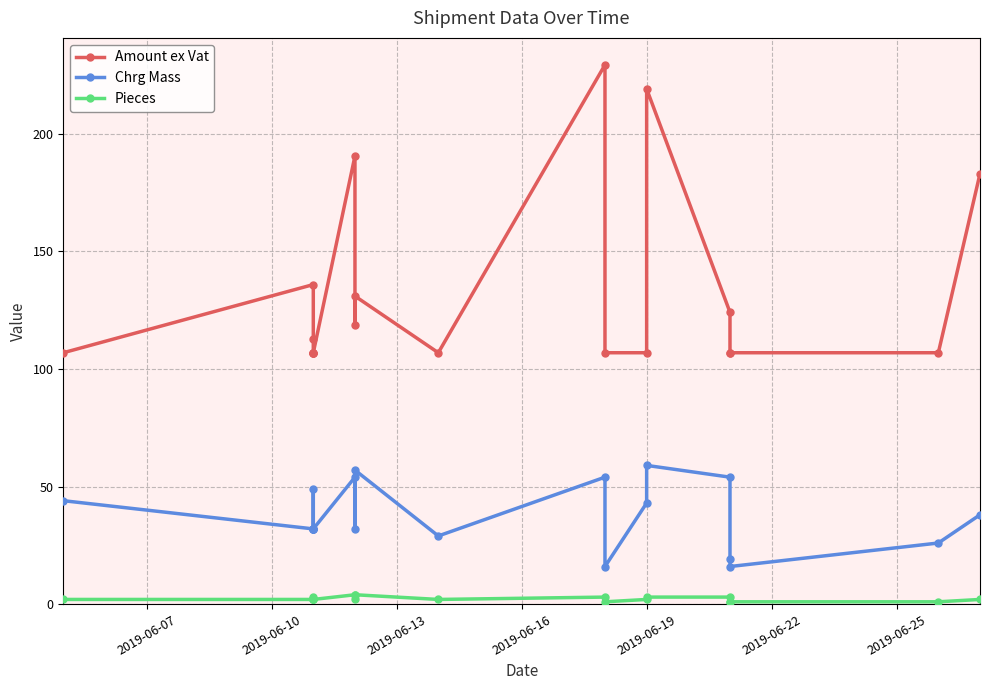

Does the chart display data point markers on the line(s)?

Yes